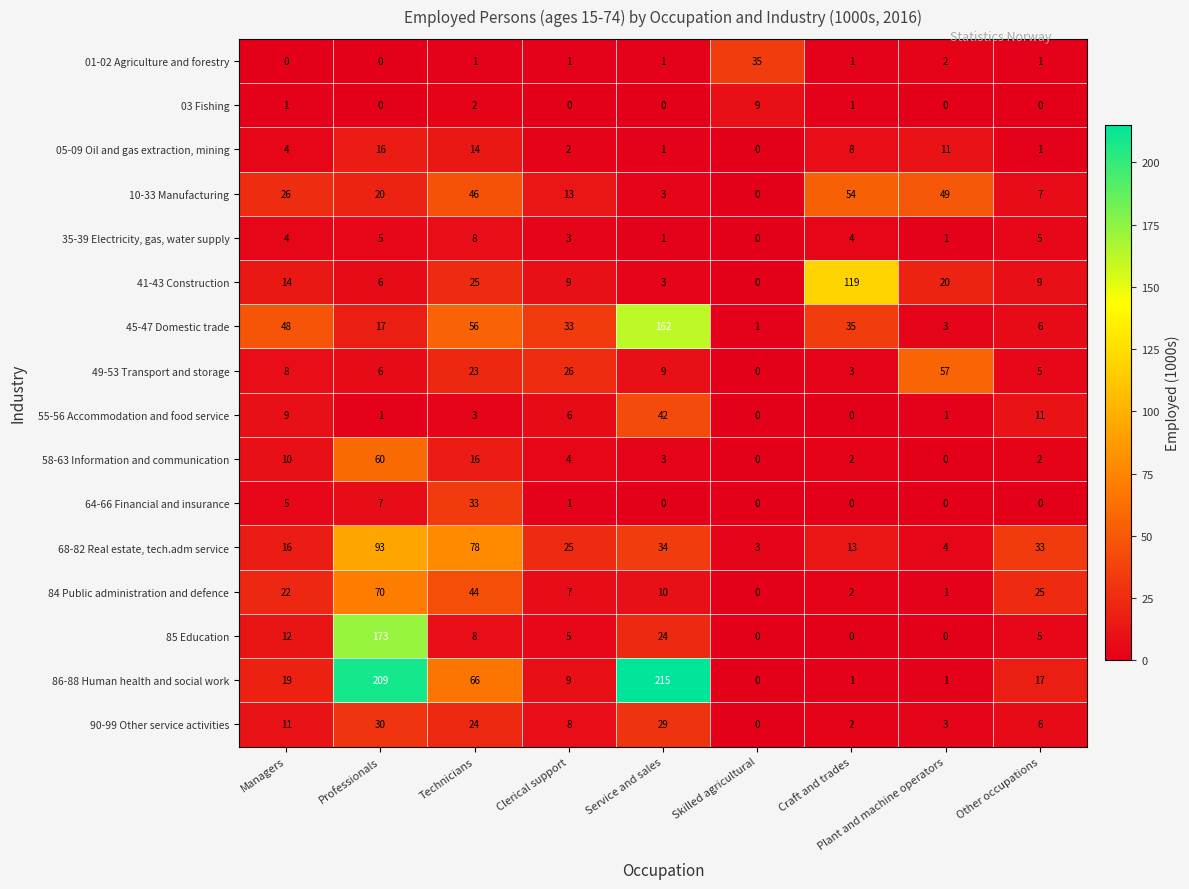

List the series in order of their peak value, lowest first.

35-39 Electricity, gas, water supply, 03 Fishing, 05-09 Oil and gas extraction, mining, 90-99 Other service activities, 64-66 Financial and insurance, 01-02 Agriculture and forestry, 55-56 Accommodation and food service, 10-33 Manufacturing, 49-53 Transport and storage, 58-63 Information and communication, 84 Public administration and defence, 68-82 Real estate, tech.adm service, 41-43 Construction, 45-47 Domestic trade, 85 Education, 86-88 Human health and social work